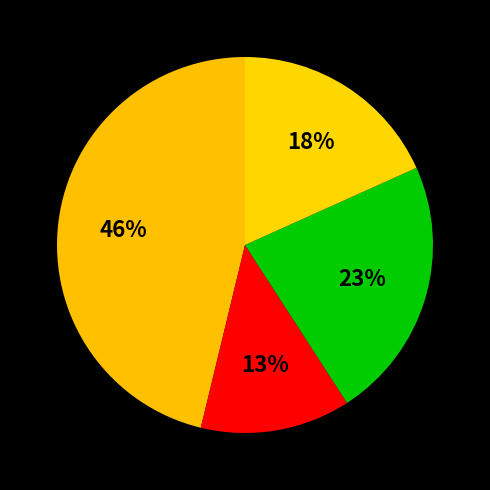

How many segments does this pie chart have?

4